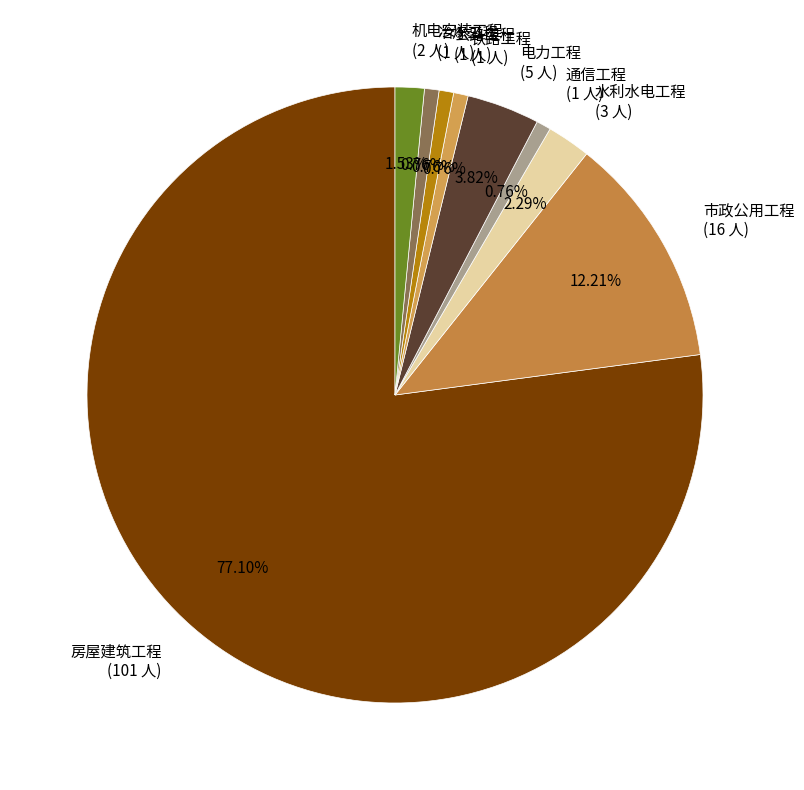

Is there any slice that represents more than half of the pie?

Yes